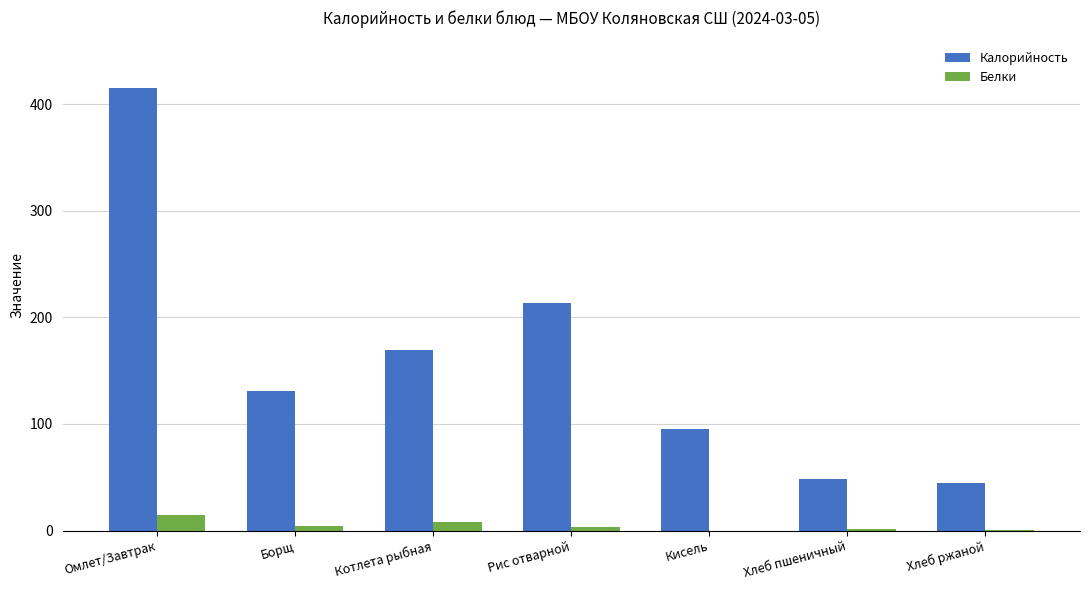

Is it true that Калорийность equals 131.0 at Борщ?

True